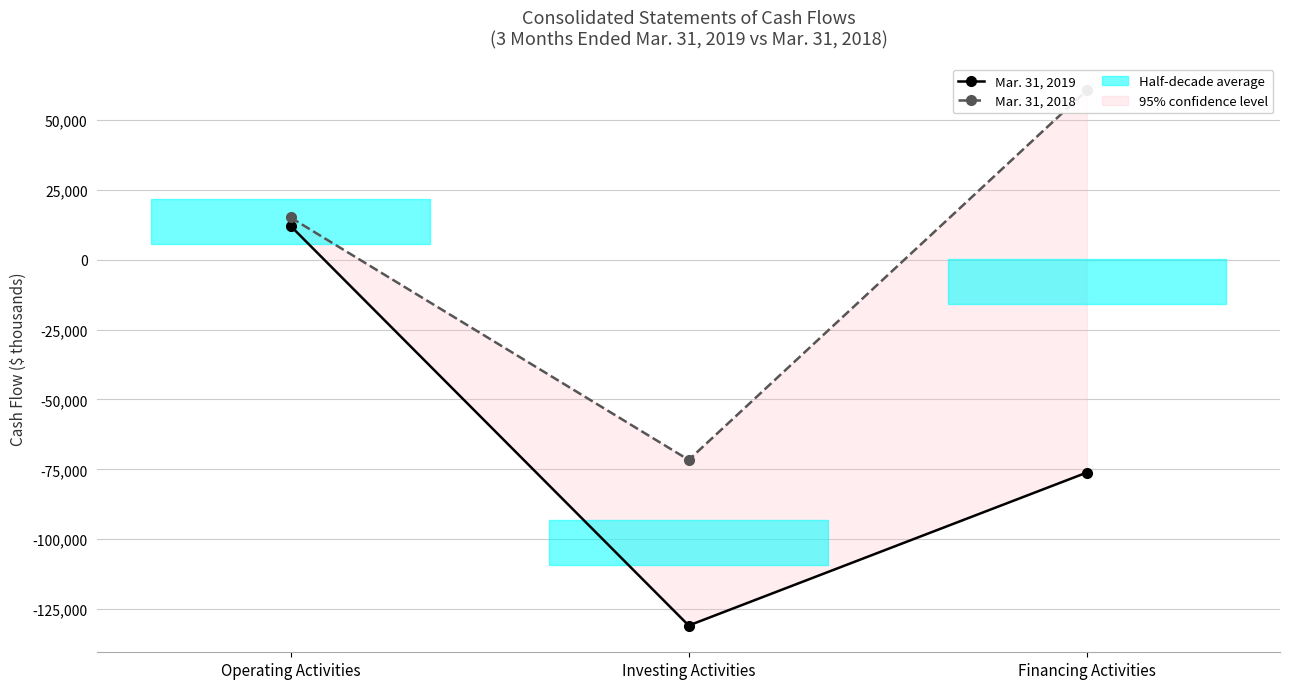

Reading left to right, transcribe all the data shown in this chart.

Mar. 31, 2019: 12165	-130930	-76146
Mar. 31, 2018: 15170	-71635	60730